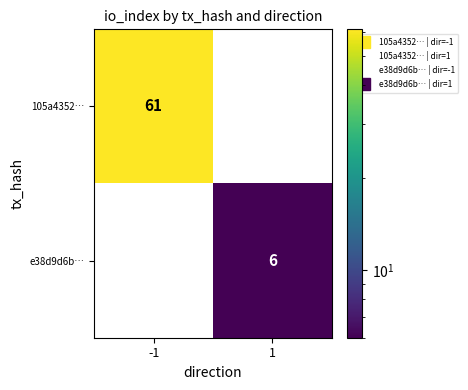

Is it true that 105a4352… equals -31 at 1?

False